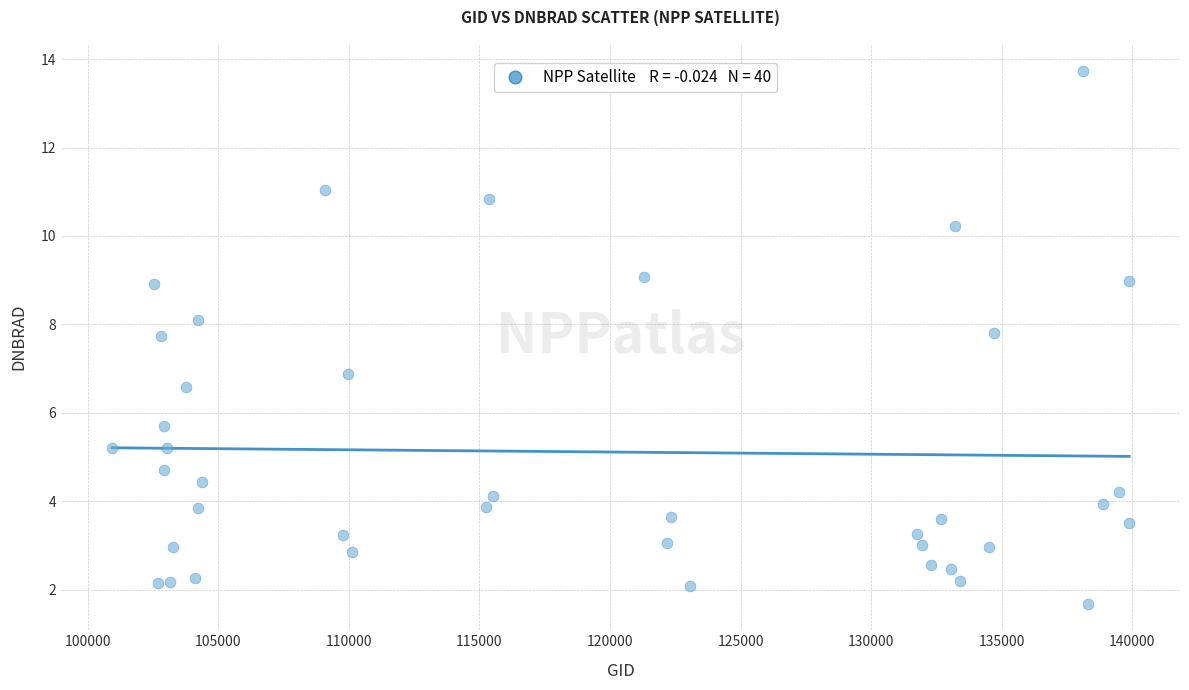

What is the range of X values (max minus min)?

38951.0